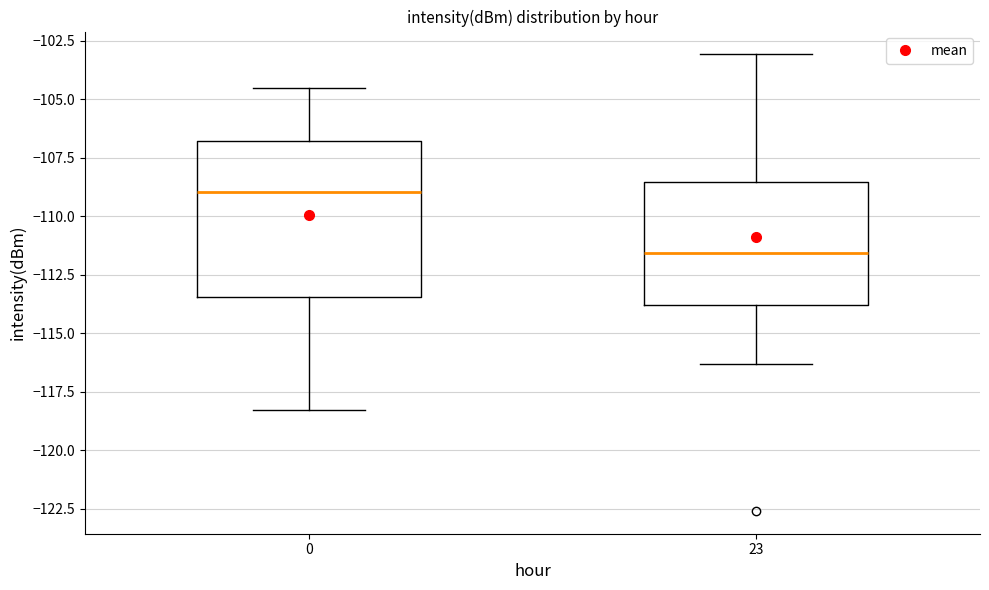

Reading left to right, read every box against the y-axis: the position of its median line, the range the box covers, and the ends of its whiskers. The values are not printed on the chart, so give them approximately, as read against the axis.

0: median -109.0, box -113.5 to -107.0, whiskers -118.5 to -104.5
23: median -111.5, box -114.0 to -108.5, whiskers -116.5 to -103.0